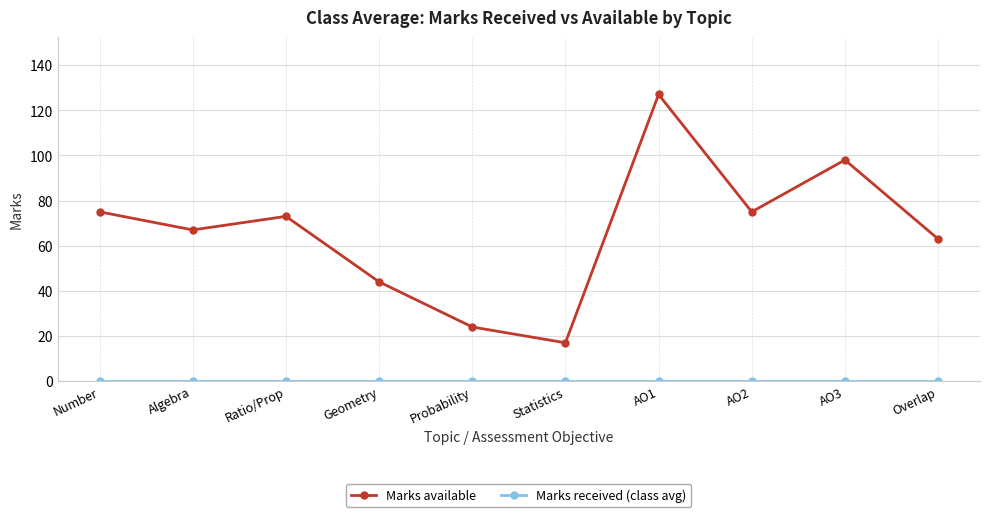

In Marks available, how many points are lower than both neighbors (excluding endpoints)?

3